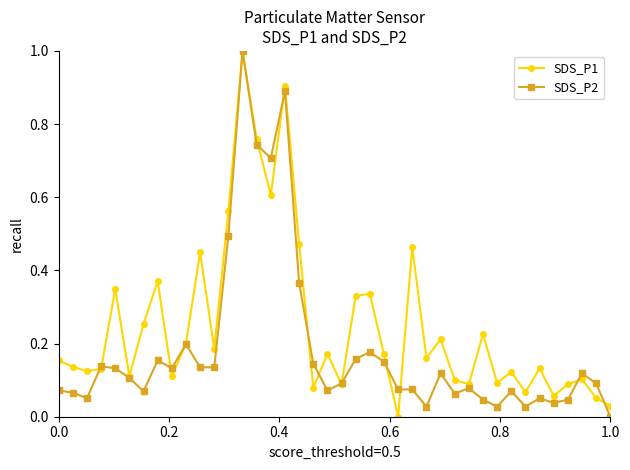

What is the maximum value shown in the chart?

1.0